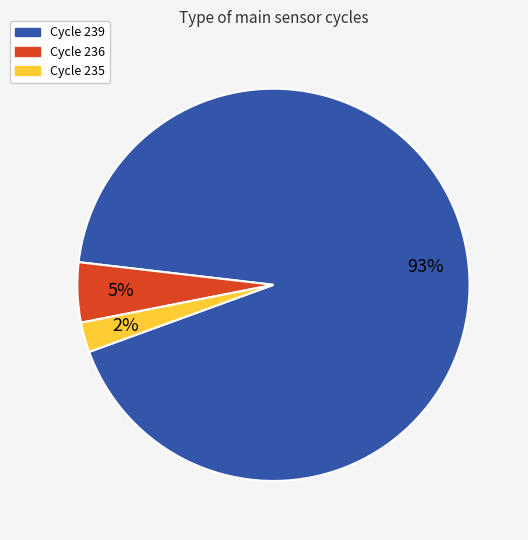

Does any single category account for the majority?

Yes